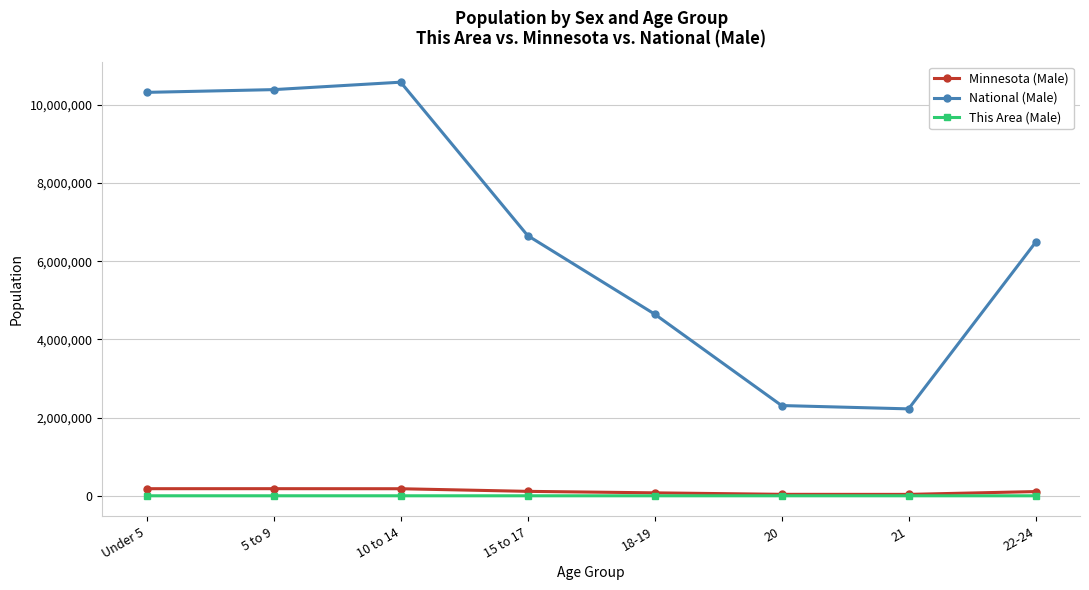

How many values in the This Area (Male) series are below 2?

3